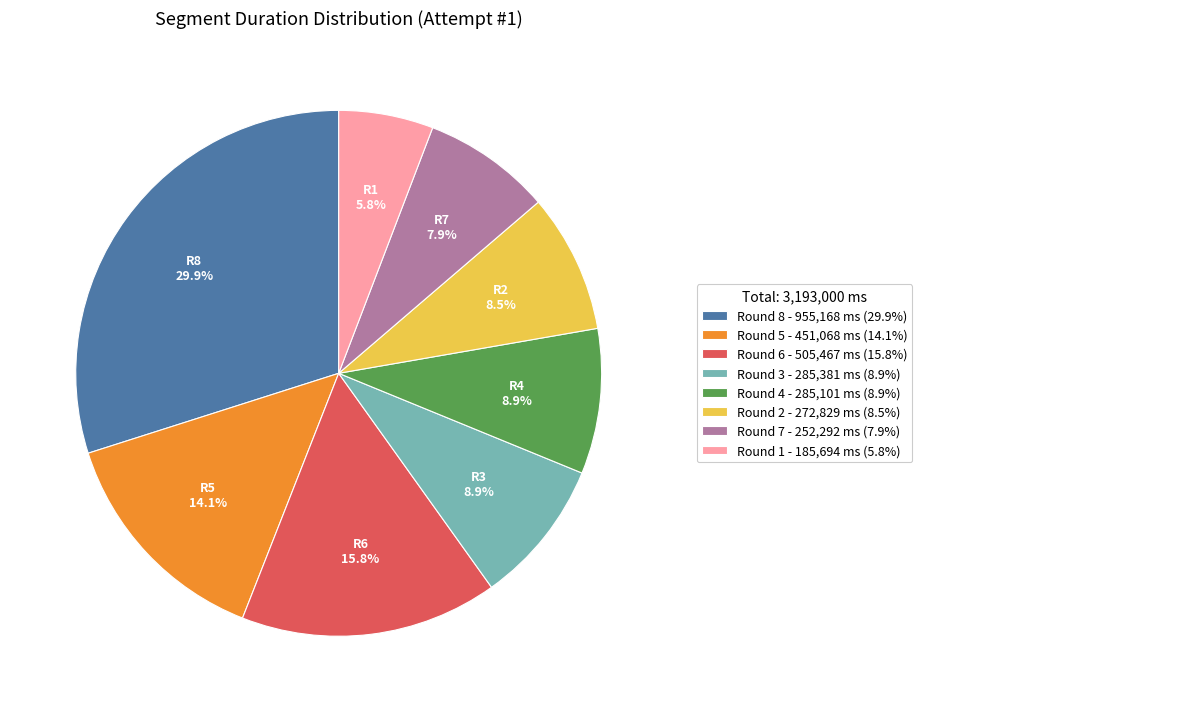

Does any single category account for the majority?

No